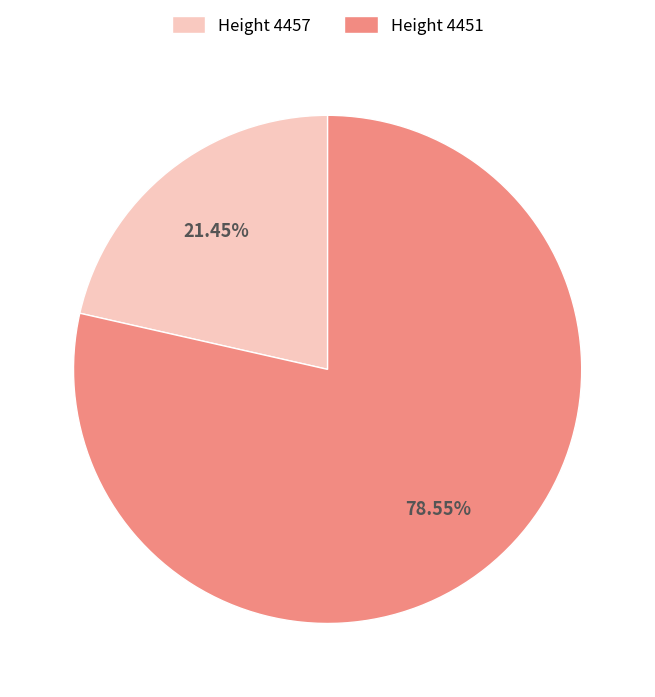

Combined, do Height 4457 and Height 4451 account for over 50%?

Yes